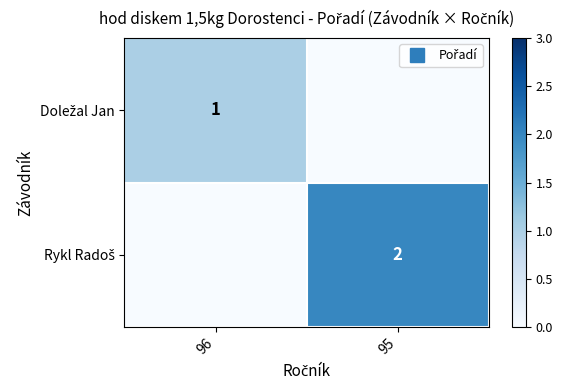

What is the sum of all Rykl Radoš values?

2